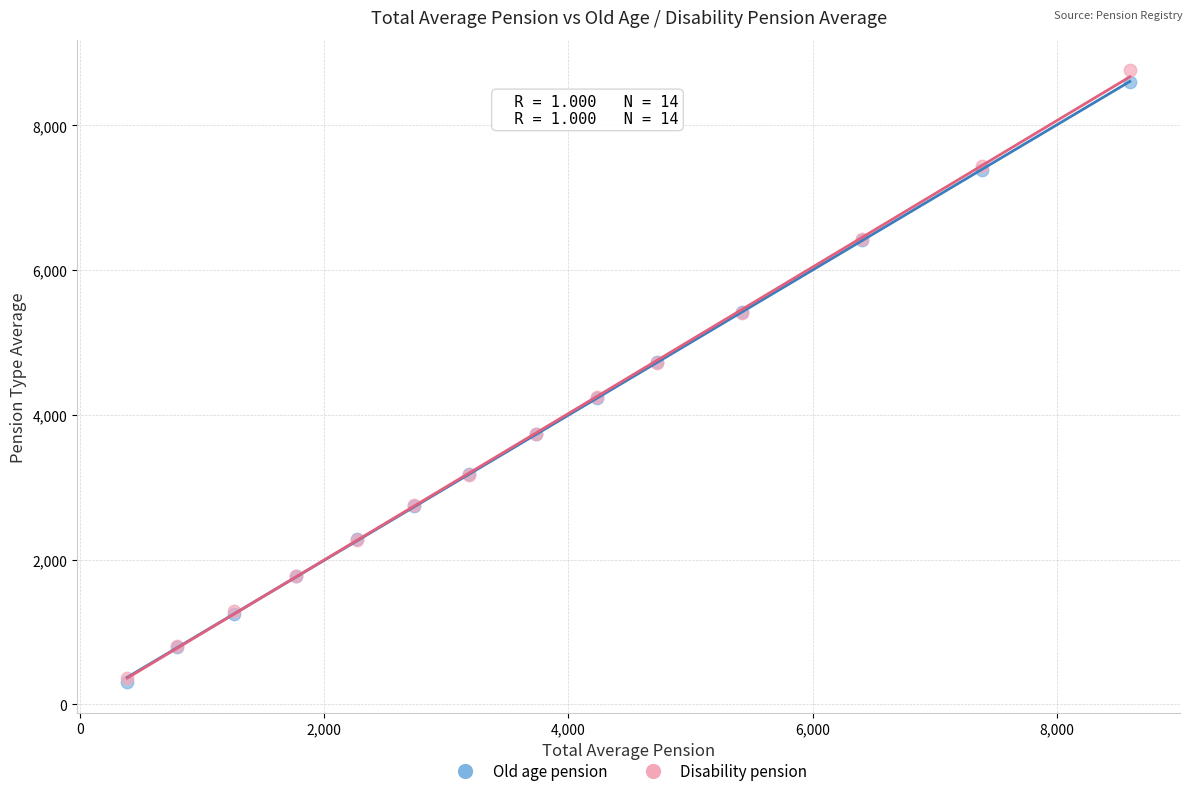

What are all the series names shown in the legend?

Old age pension, Disability pension